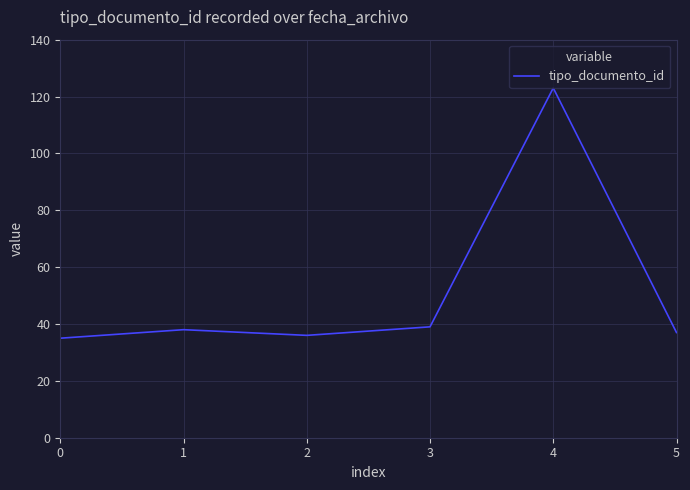

What is the difference between the maximum and minimum values?

88